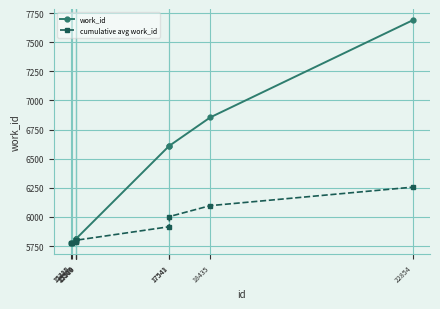

How many categories are shown in the chart?

10